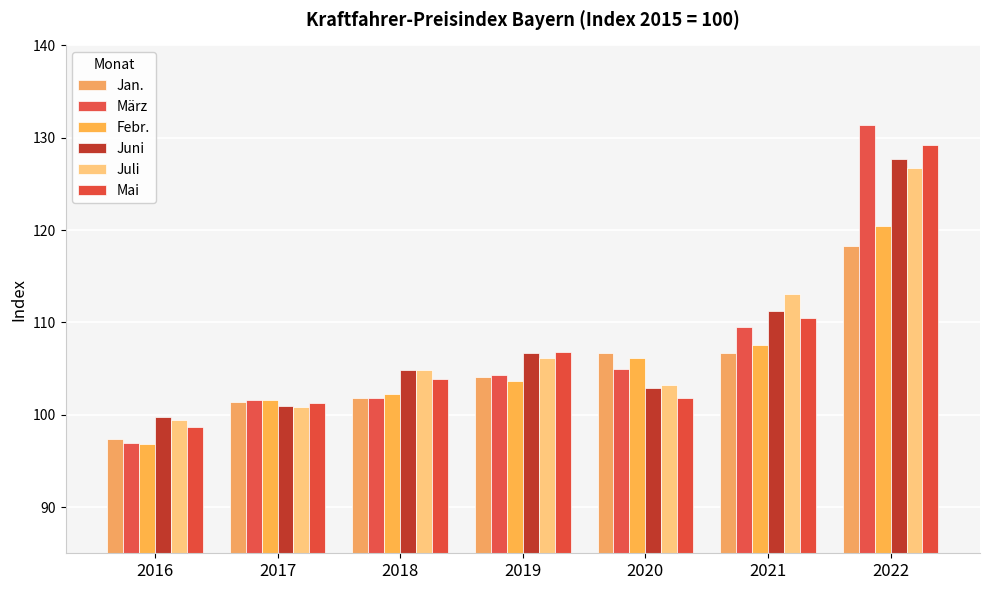

Which series has the largest range (max minus min)?

März